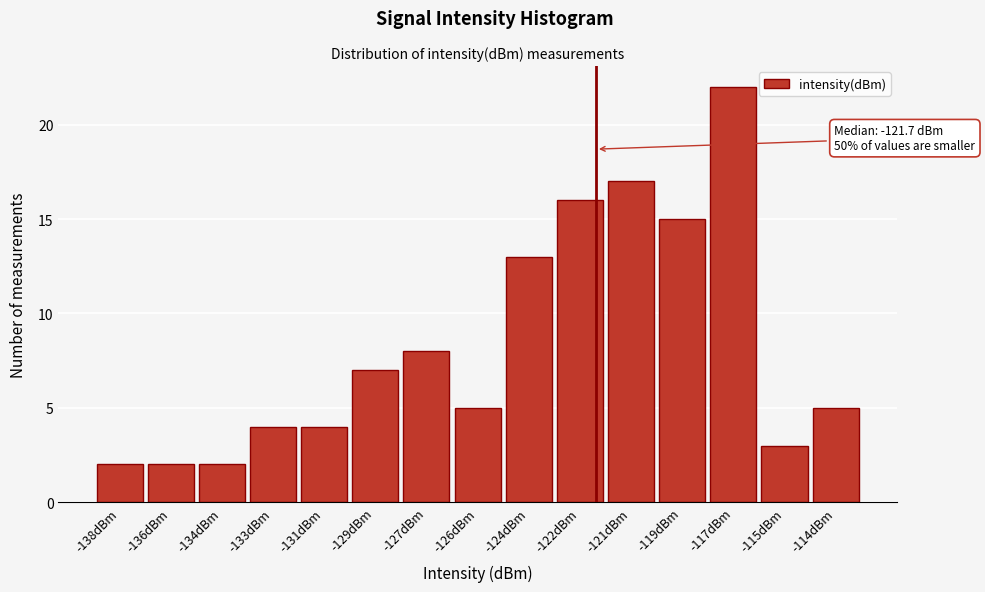

Reading left to right, list all the values displayed in this chart.

-138dBm=2	-136dBm=2	-134dBm=2	-133dBm=4	-131dBm=4	-129dBm=7	-127dBm=8	-126dBm=5	-124dBm=13	-122dBm=16	-121dBm=17	-119dBm=15	-117dBm=22	-115dBm=3	-114dBm=5